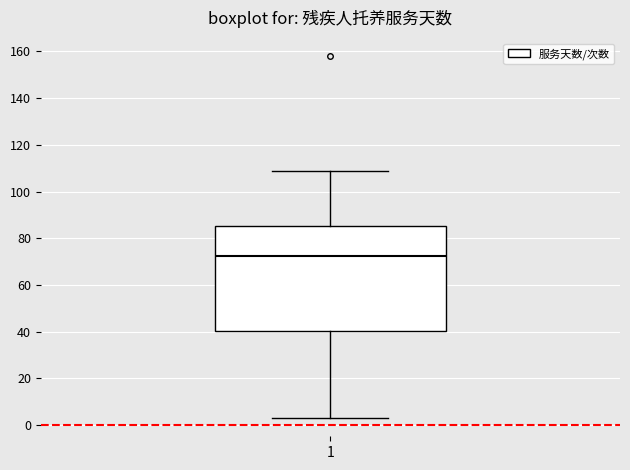

Transcribe this box plot: give where the median line is, the range the box spans, and where the two whiskers end, as read against the y-axis. The values are not printed on the chart, so give them approximately, as read against the axis.

median 72, box 40 to 86, whiskers 4 to 110